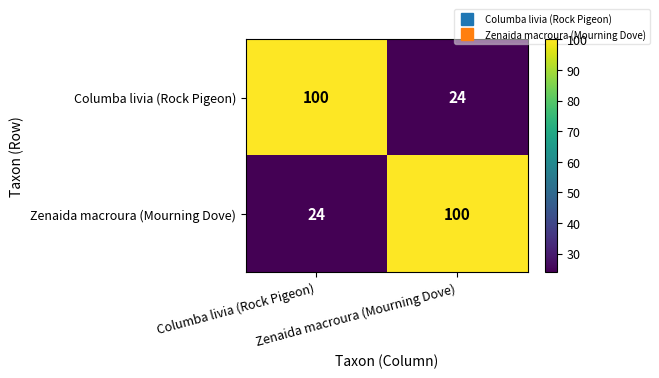

What is the greatest value displayed?

100